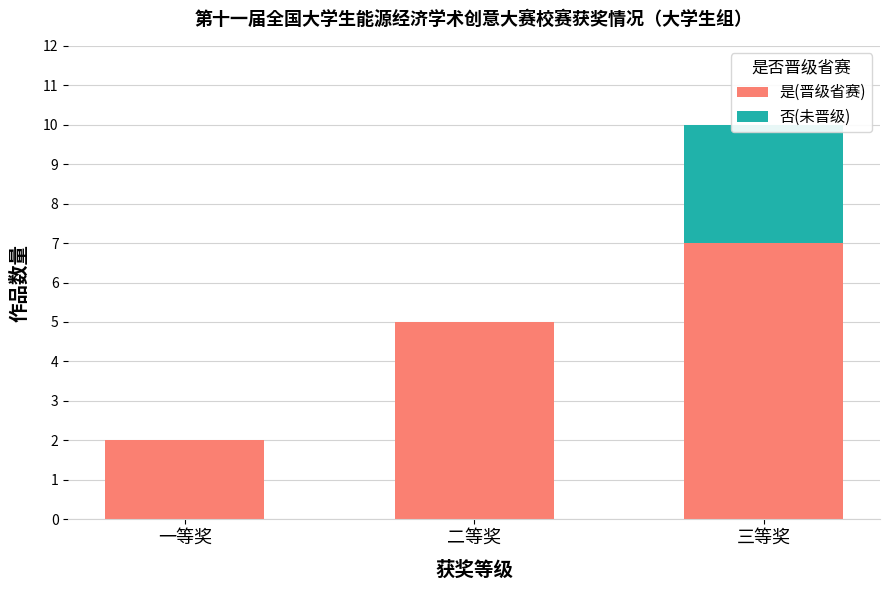

What is the difference between the 是(晋级省赛) values at 一等奖 and 二等奖?

3